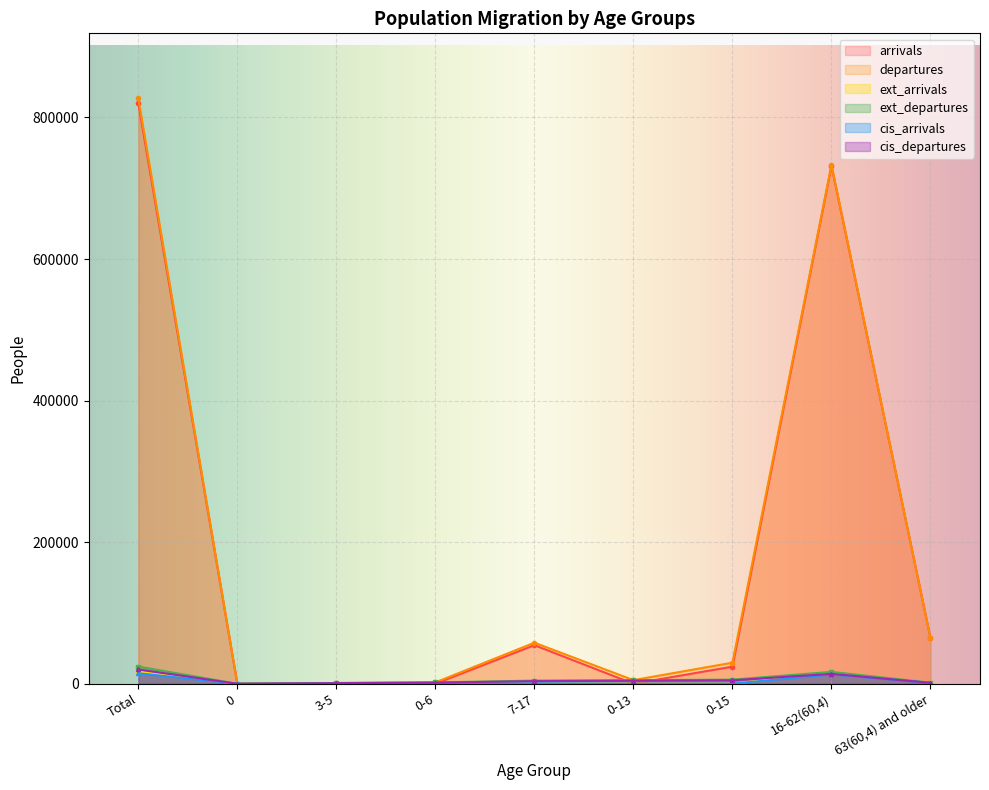

True or false: arrivals and cis_arrivals intersect in this chart.

False